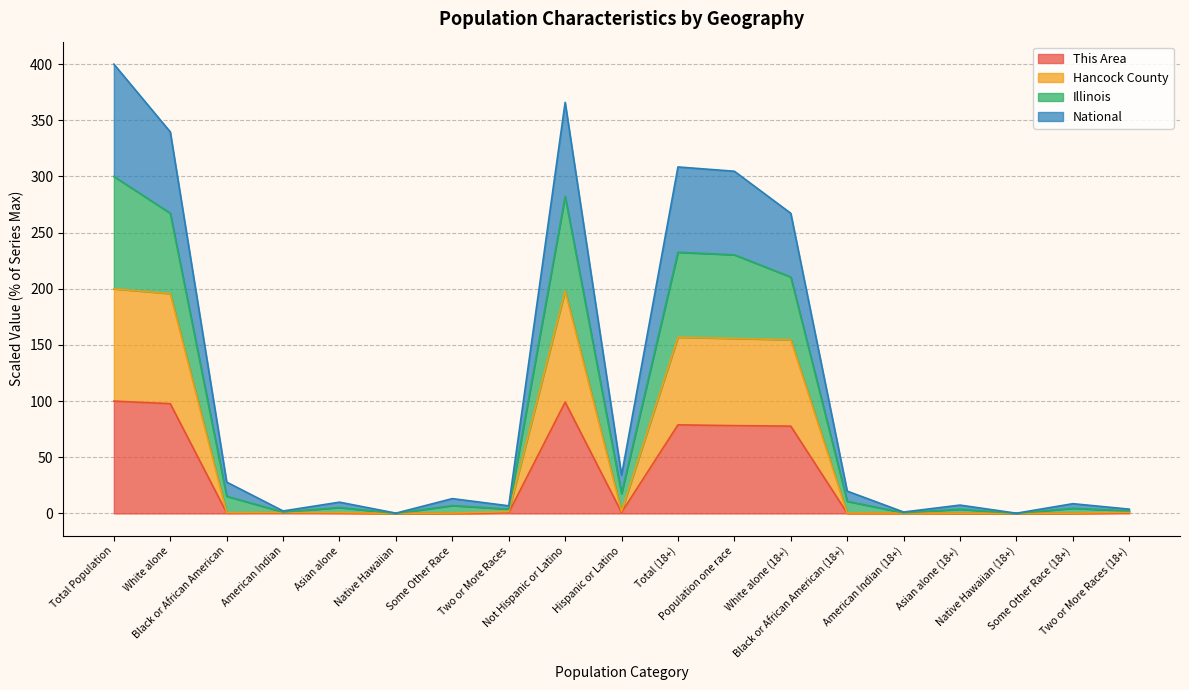

True or false: Illinois has more than 1 points higher than both neighbors.

True